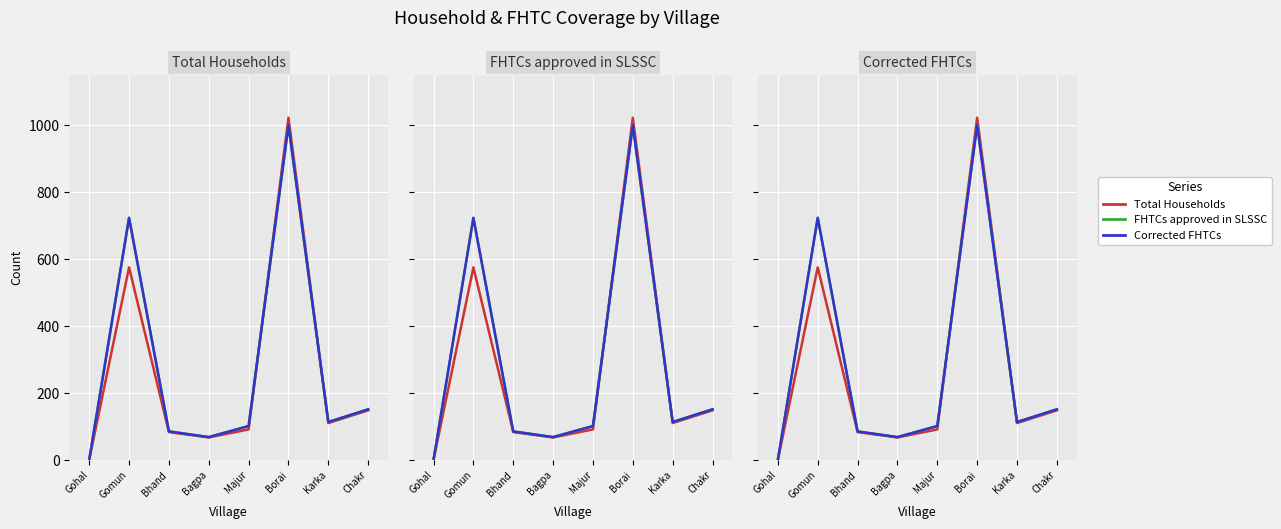

What is the greatest value displayed?

1022